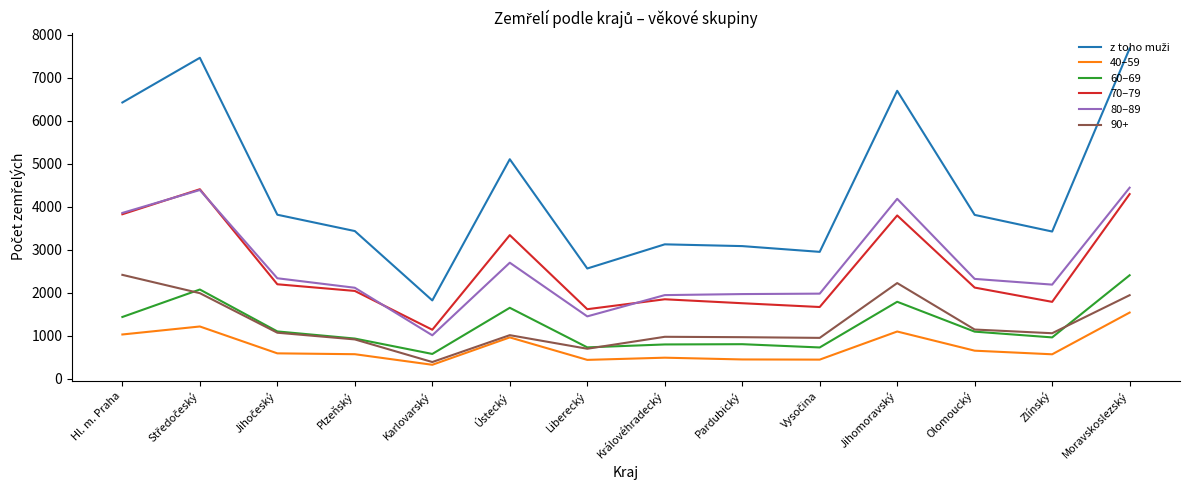

The value of 80–89 at Královéhradecký is 1944. True or false?

True